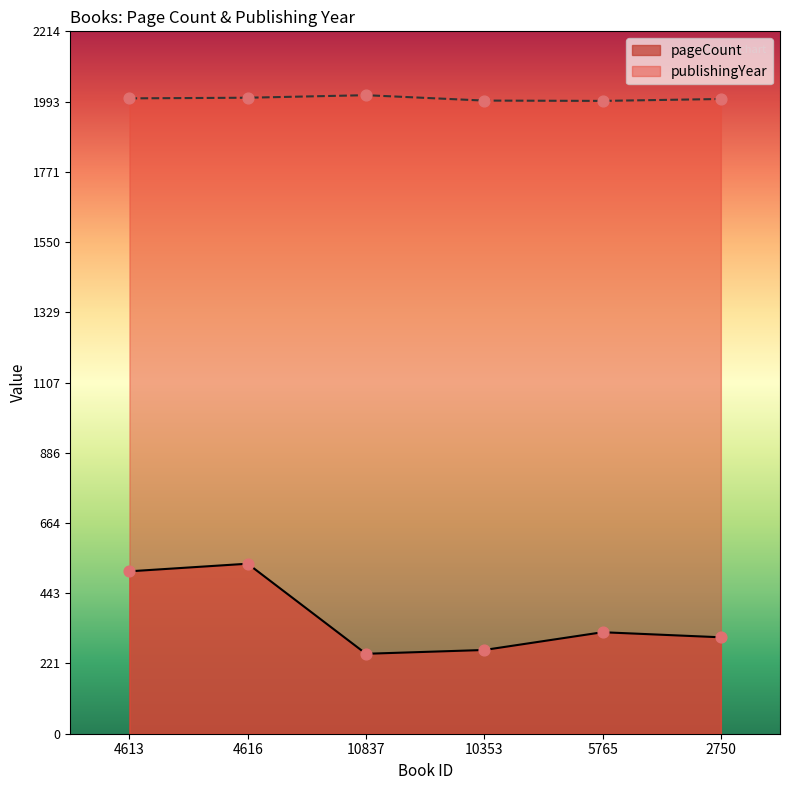

Which series contains the highest Y value?

publishingYear